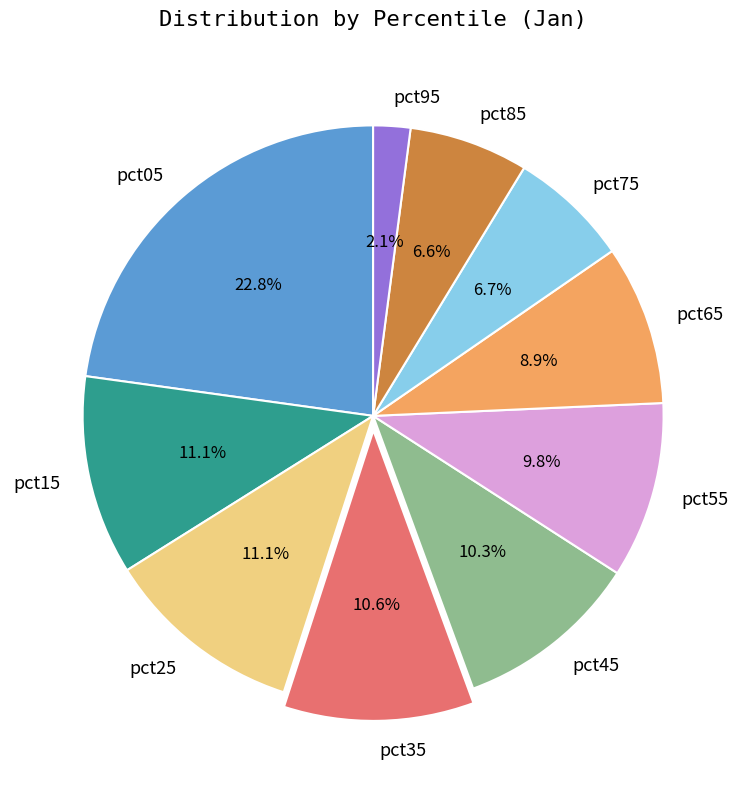

To the nearest percent, what percentage of the pie is pct75?

7%